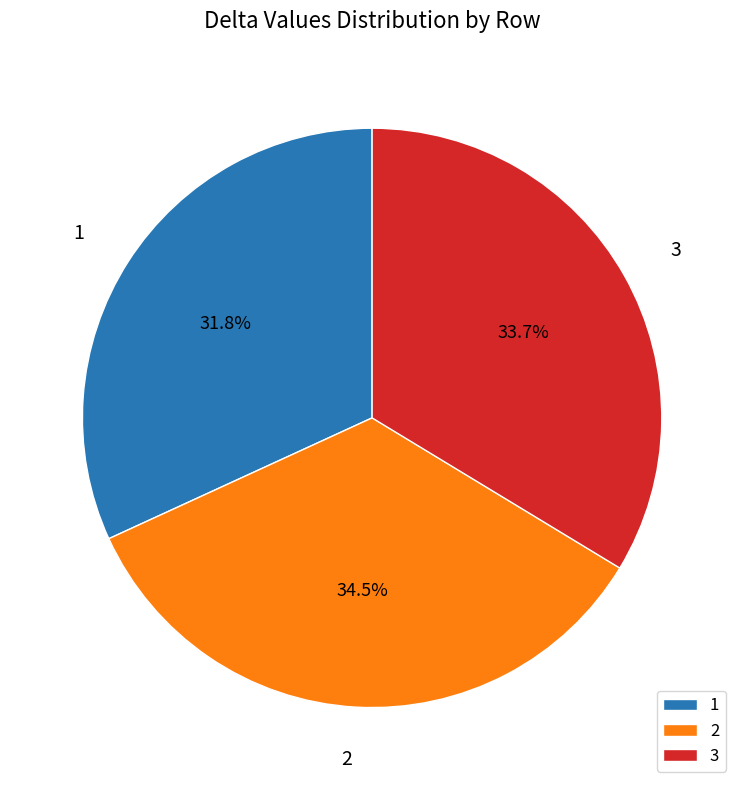

Is there a majority slice in this chart?

No